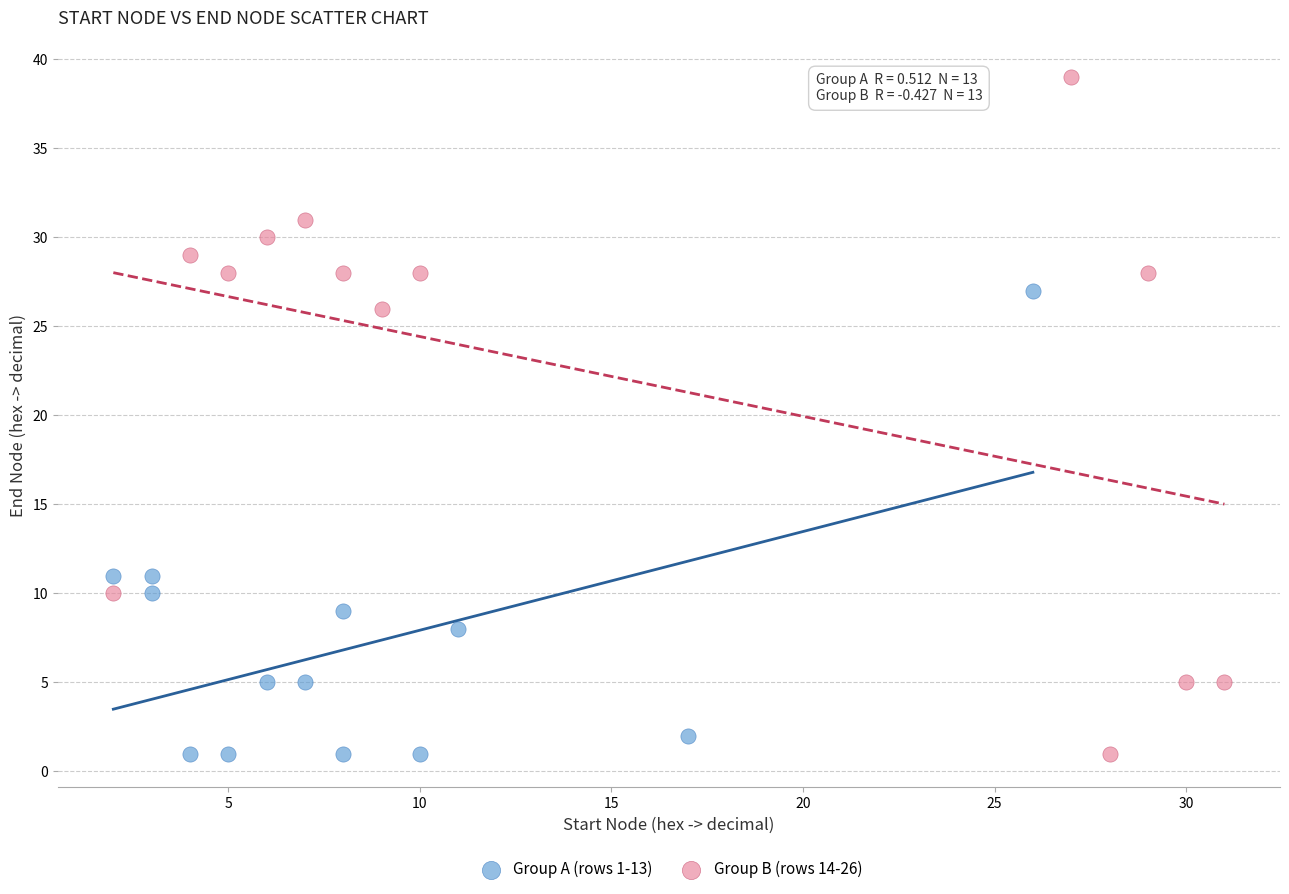

Which series has the widest spread of Y values?

Group B (rows 14-26)